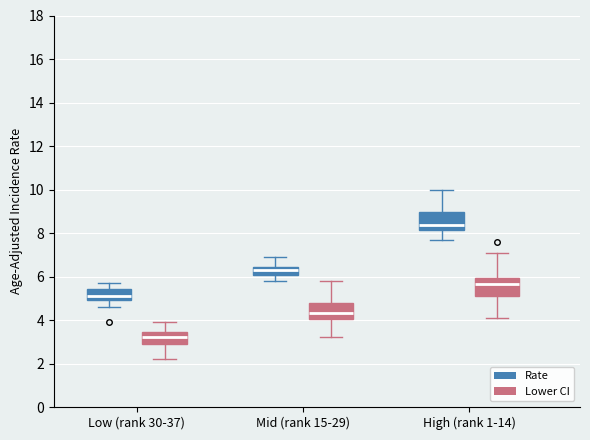

Reading left to right, read every box against the y-axis: the position of its median line, the range the box covers, and the ends of its whiskers. The values are not printed on the chart, so give them approximately, as read against the axis.

Low (rank 30-37) (Rate): median 5.2, box 5.0 to 5.4, whiskers 4.6 to 5.8
Low (rank 30-37) (Lower CI): median 3.2, box 3.0 to 3.4, whiskers 2.2 to 4.0
Mid (rank 15-29) (Rate): median 6.4 (inside the box), box 6.0 to 6.4, whiskers 5.8 to 7.0
Mid (rank 15-29) (Lower CI): median 4.4, box 4.0 to 4.8, whiskers 3.2 to 5.8
High (rank 1-14) (Rate): median 8.4, box 8.2 to 9.0, whiskers 7.8 to 10.0
High (rank 1-14) (Lower CI): median 5.6, box 5.2 to 6.0, whiskers 4.2 to 7.2